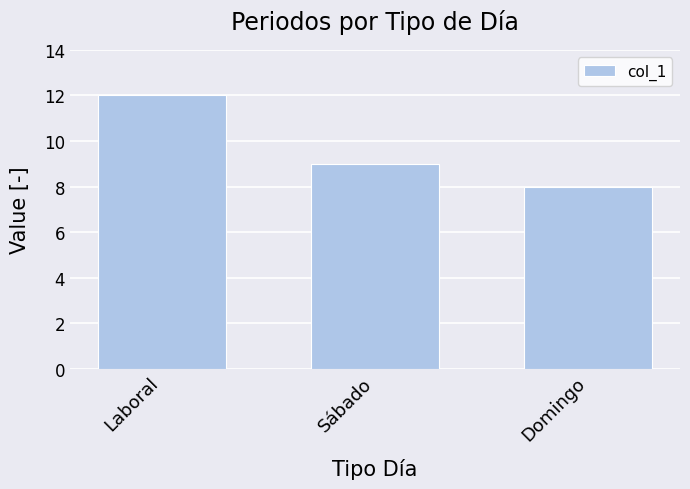

How many distinct data groups are displayed?

1